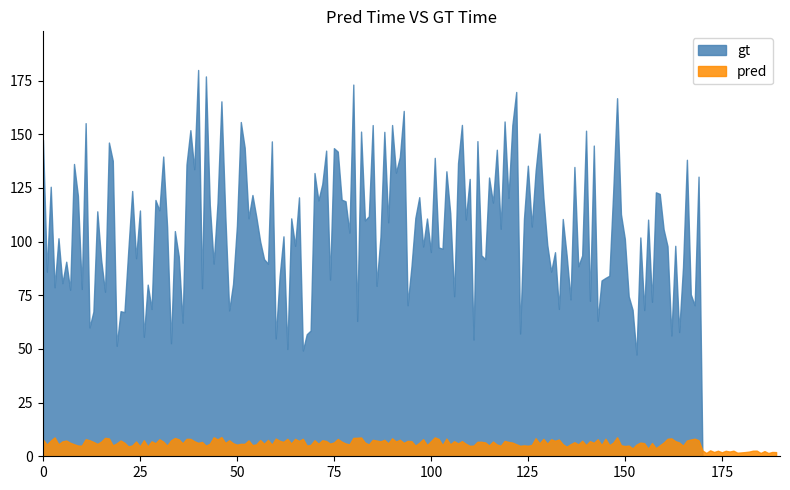

Which series has the largest range (max minus min)?

gt